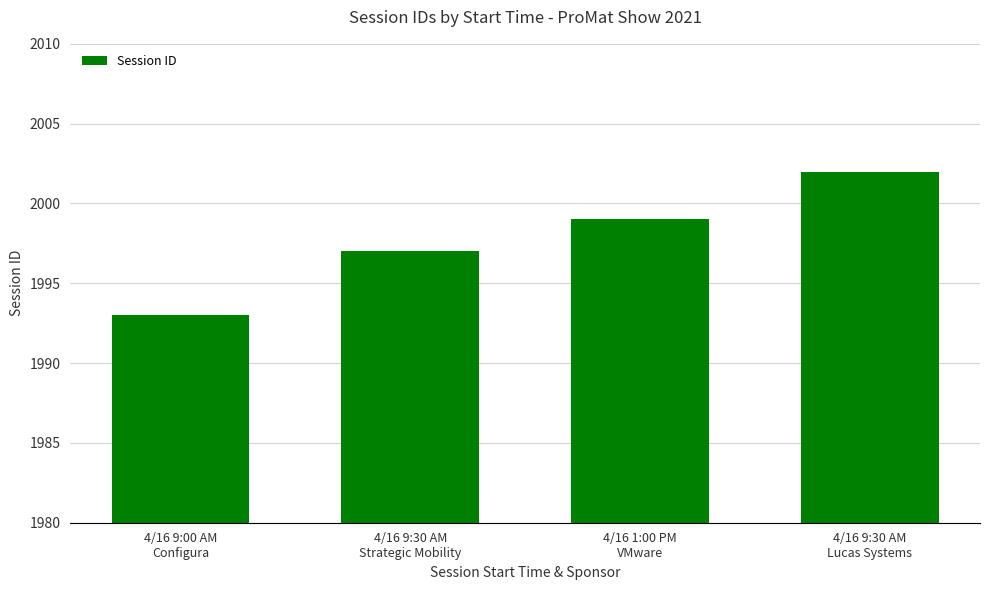

What is the minimum value shown in the chart?

1993